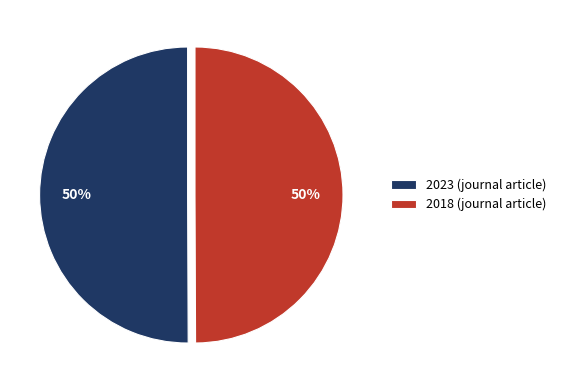

Approximately how many times larger is the value at 2018 (journal article) compared to 2023 (journal article)?

1.0